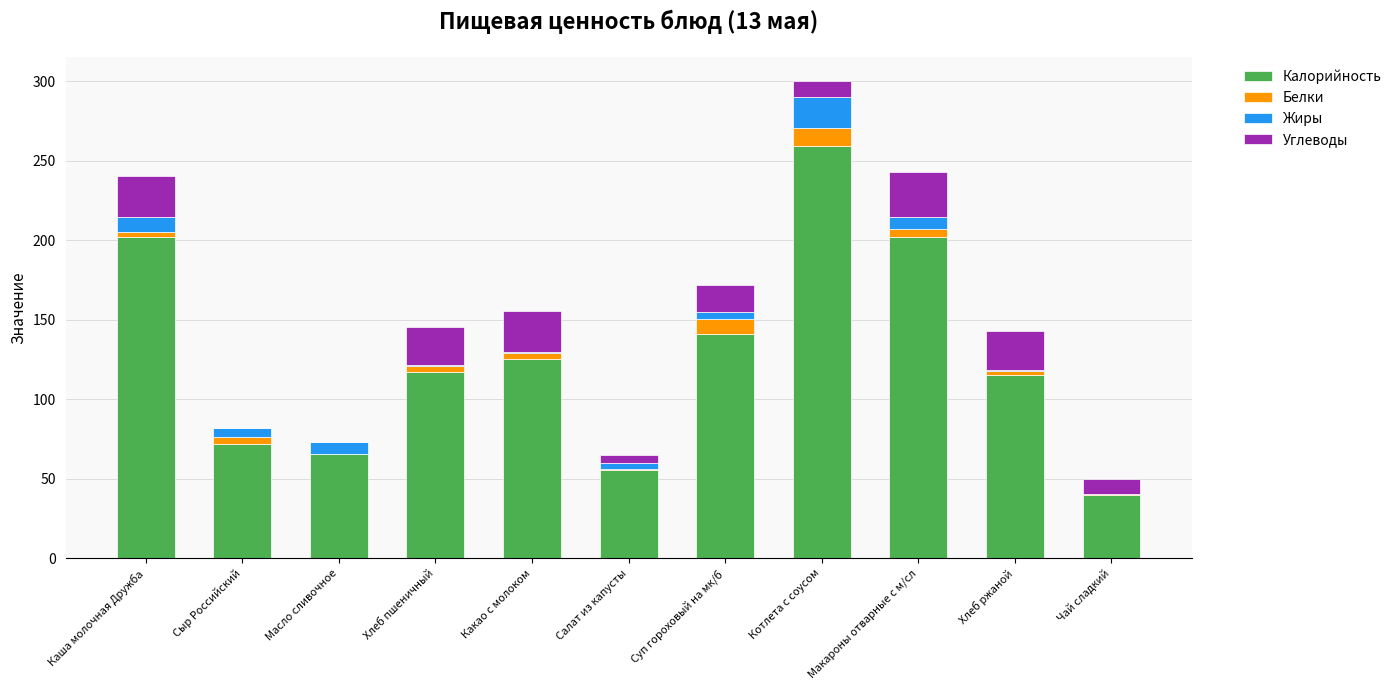

What is the maximum value for Калорийность?

259.5